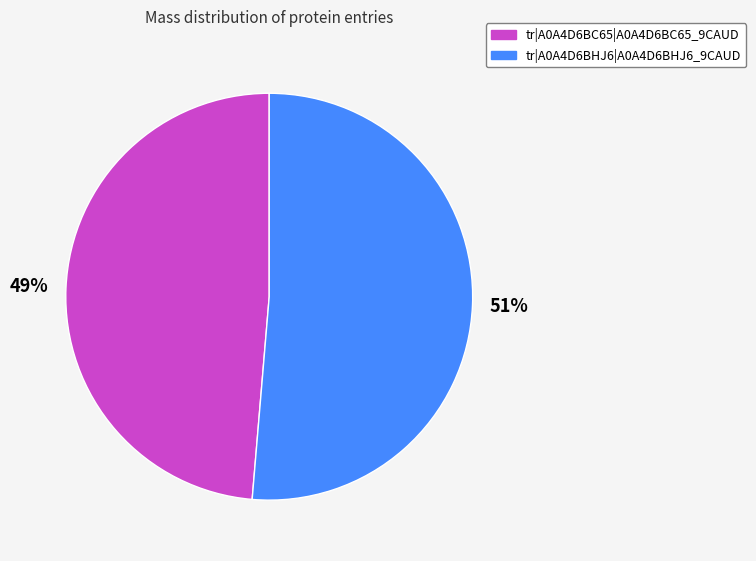

What is the smallest slice in the pie chart?

tr|A0A4D6BC65|A0A4D6BC65_9CAUD